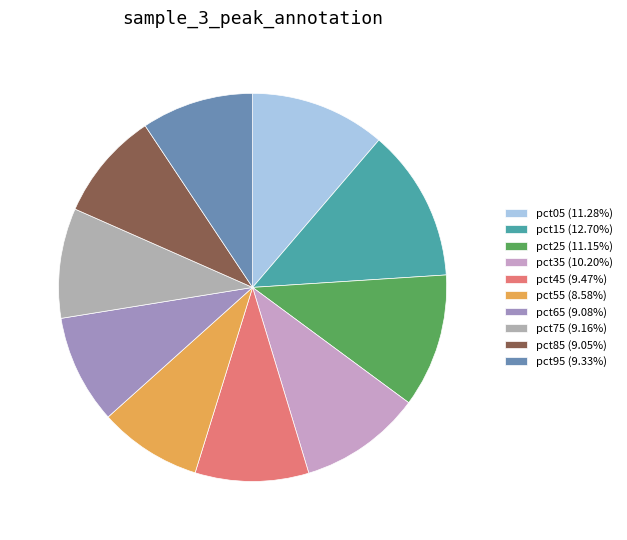

The pct25 slice represents 11% of the pie. True or false?

True